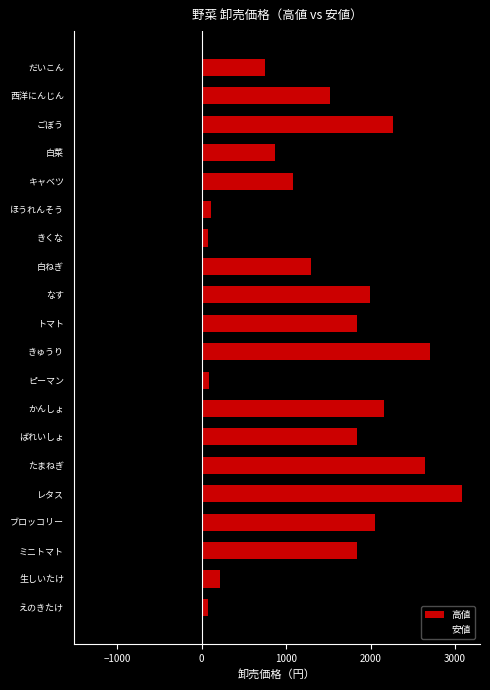

What is the average value of the 高値 series?

1425